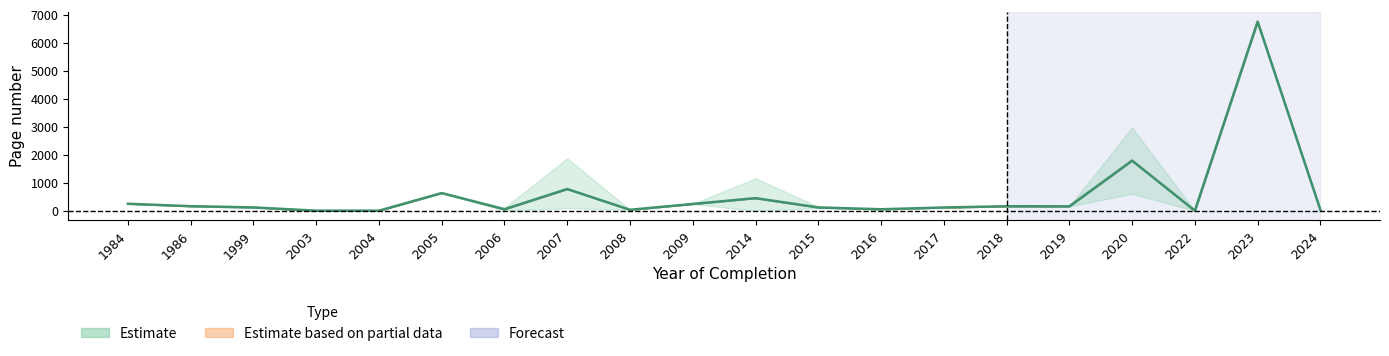

List the labels in order of value, largest first.

2023, 2020, 2007, 2005, 2014, 1984, 2009, 1986, 2018, 2019, 1999, 2015, 2017, 2006, 2016, 2008, 2024, 2003, 2004, 2022